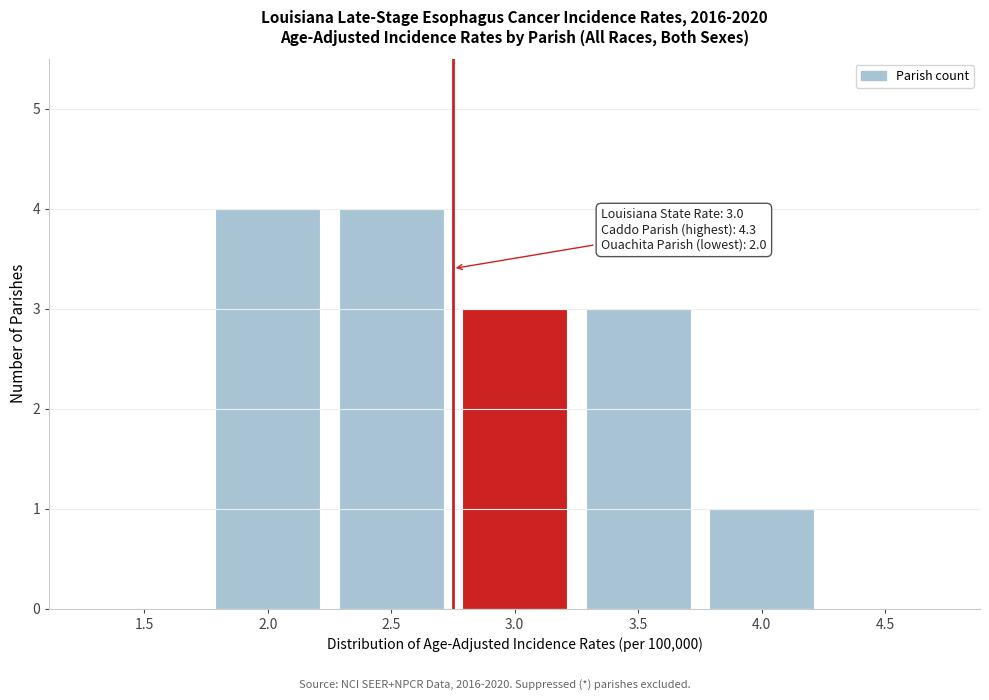

Reading right to left, extract all data points from this chart.

4.5=0	4.0=1	3.5=3	3.0=3	2.5=4	2.0=4	1.5=0